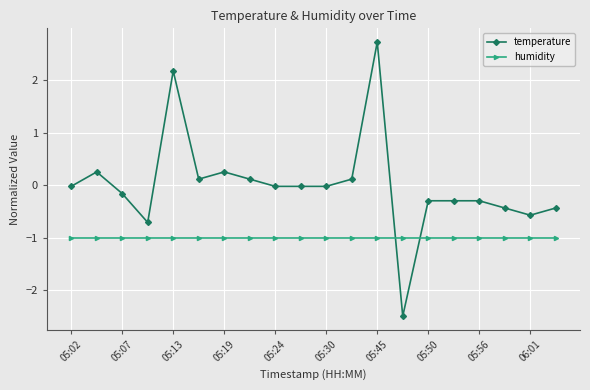

What is the value of the humidity point at the 9th from the left?

-1.0